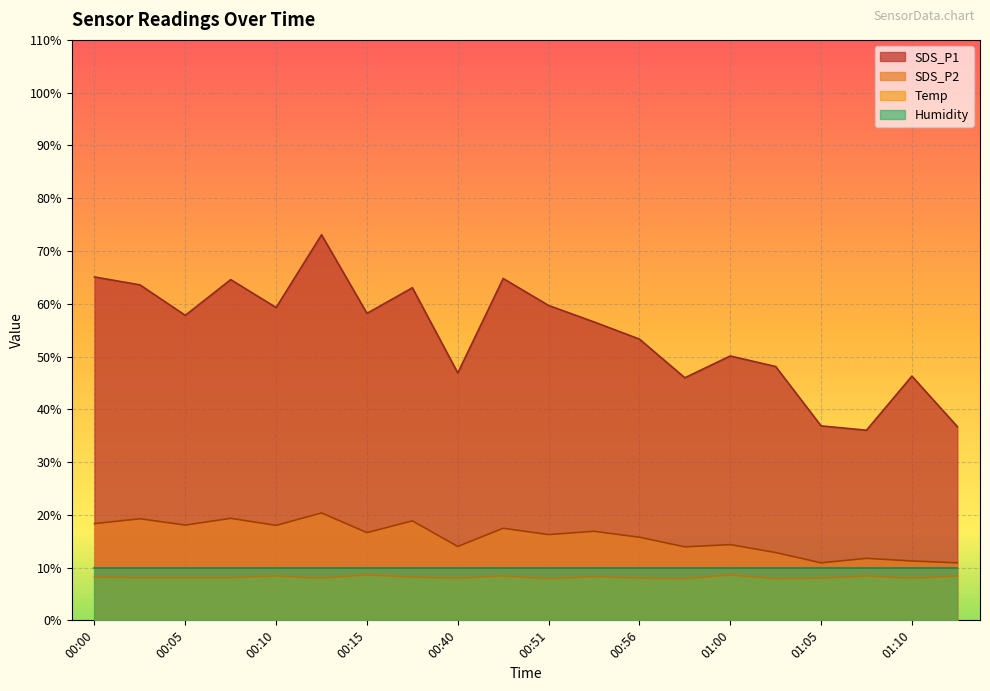

What is the minimum value for SDS_P1?

36.0